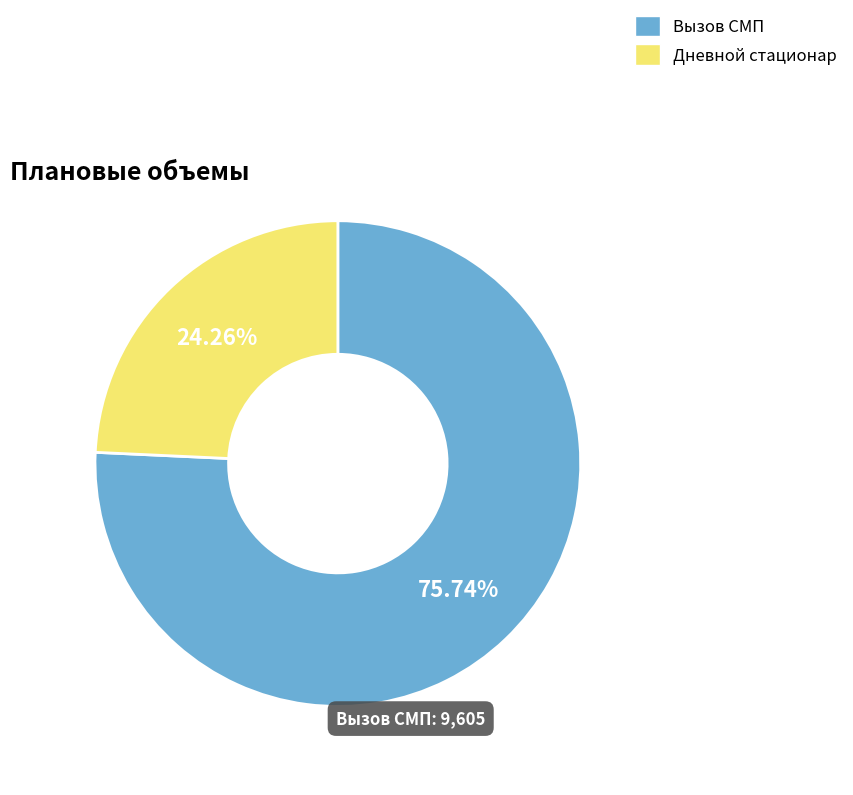

Combined, do Вызов СМП and Дневной стационар account for over 50%?

Yes